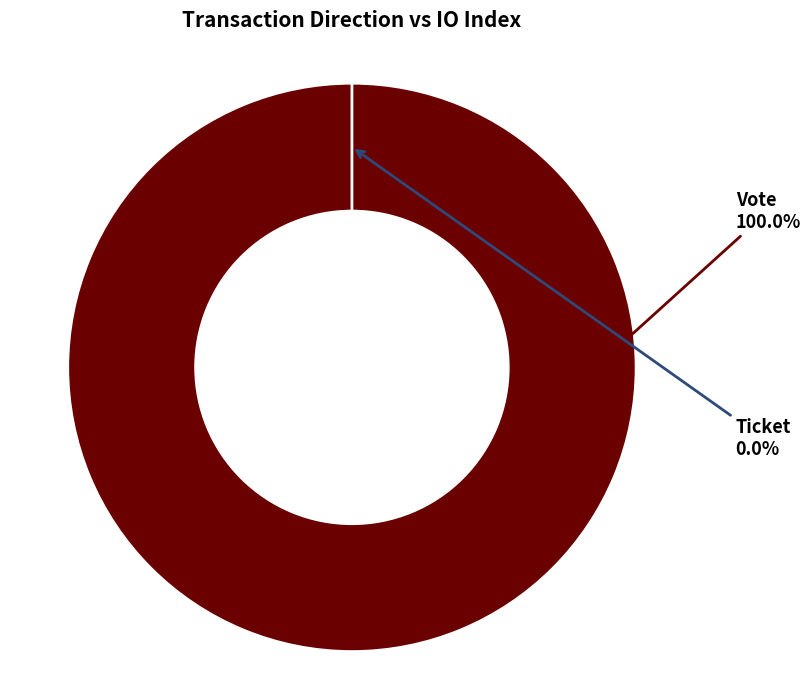

Which slice represents more than half of the pie?

Vote